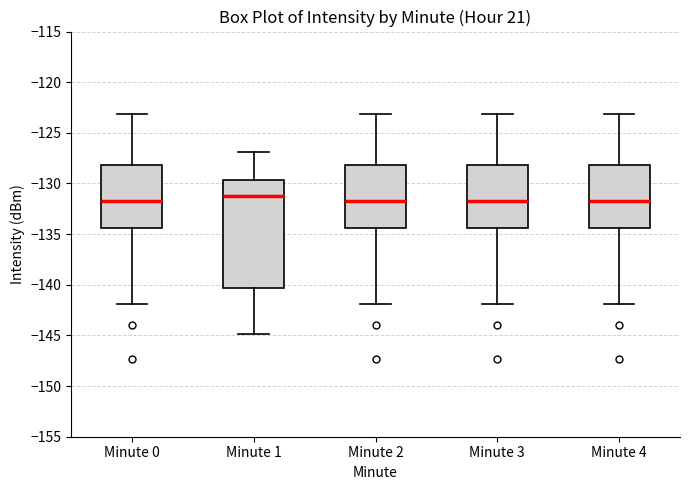

Which box's median line is the highest?

Minute 1